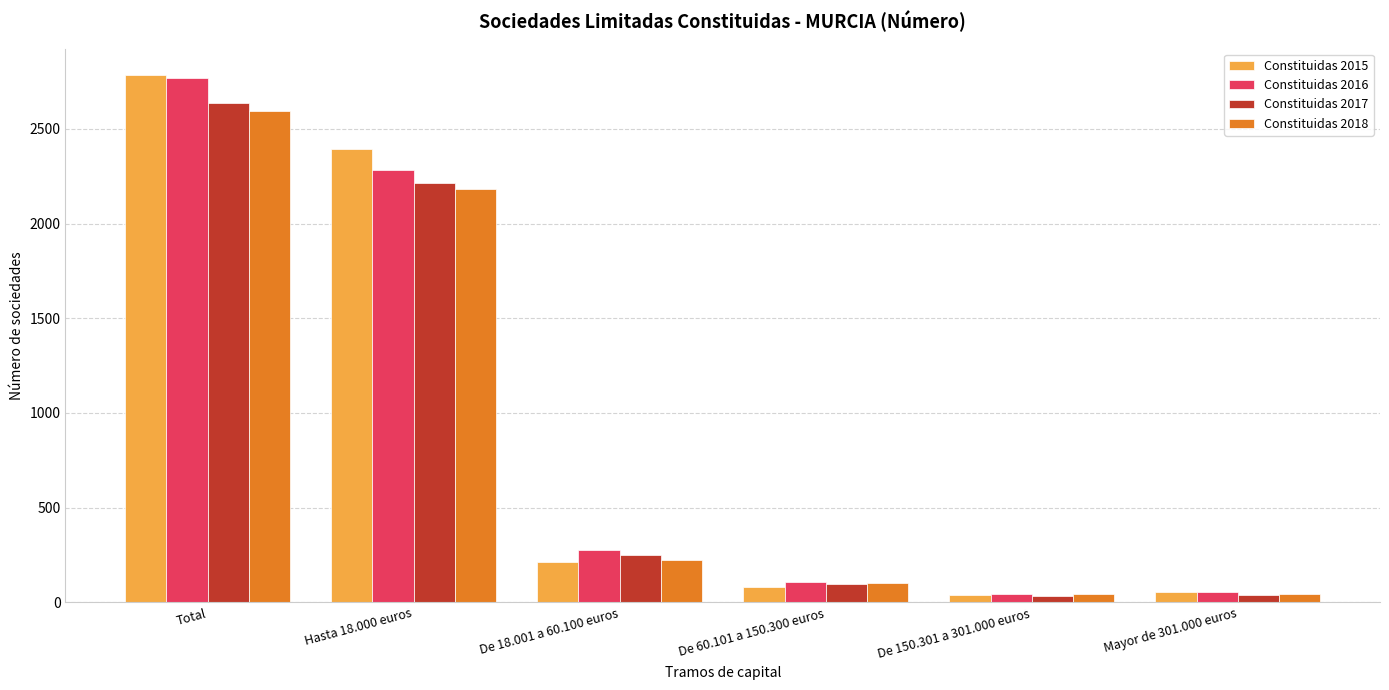

What is the difference between the second highest and minimum values in the Constituidas 2018 series?

2134